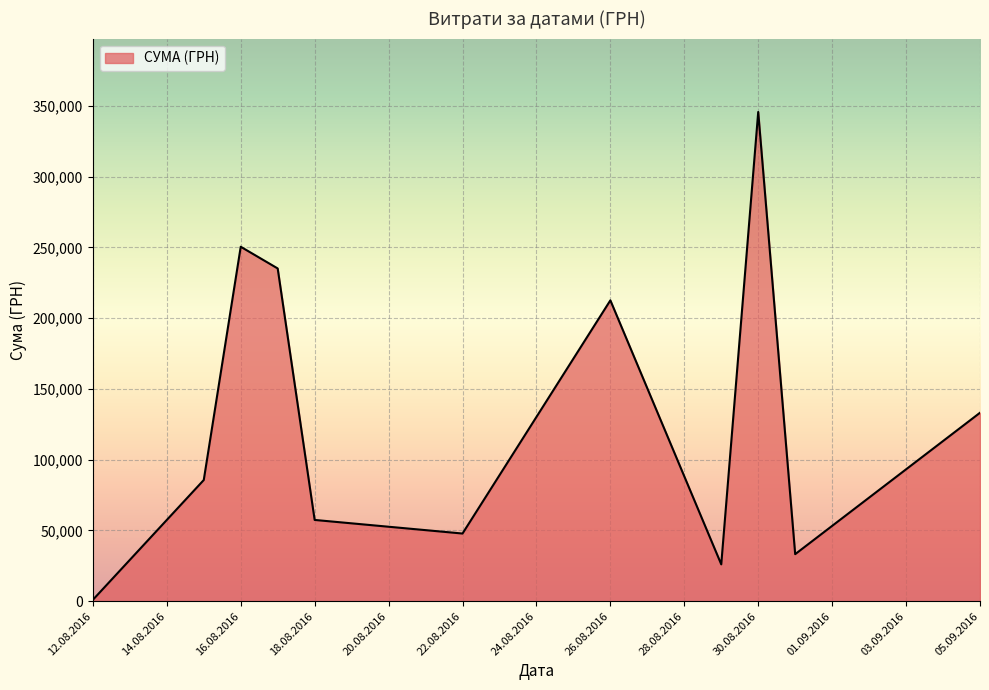

Count the number of data series in this chart.

1